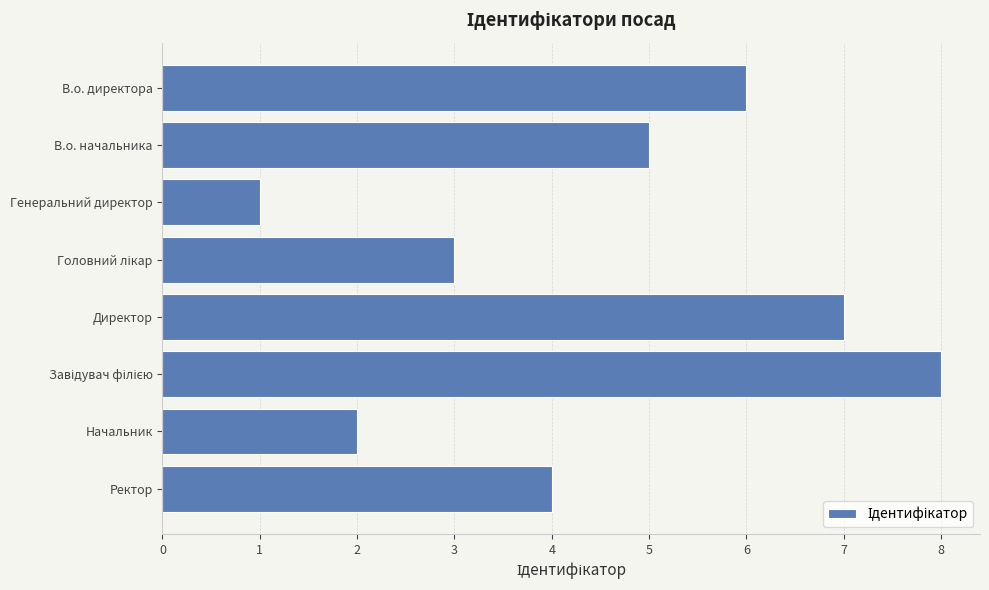

Reading bottom to top, extract all data points from this chart.

4	2	8	7	3	1	5	6